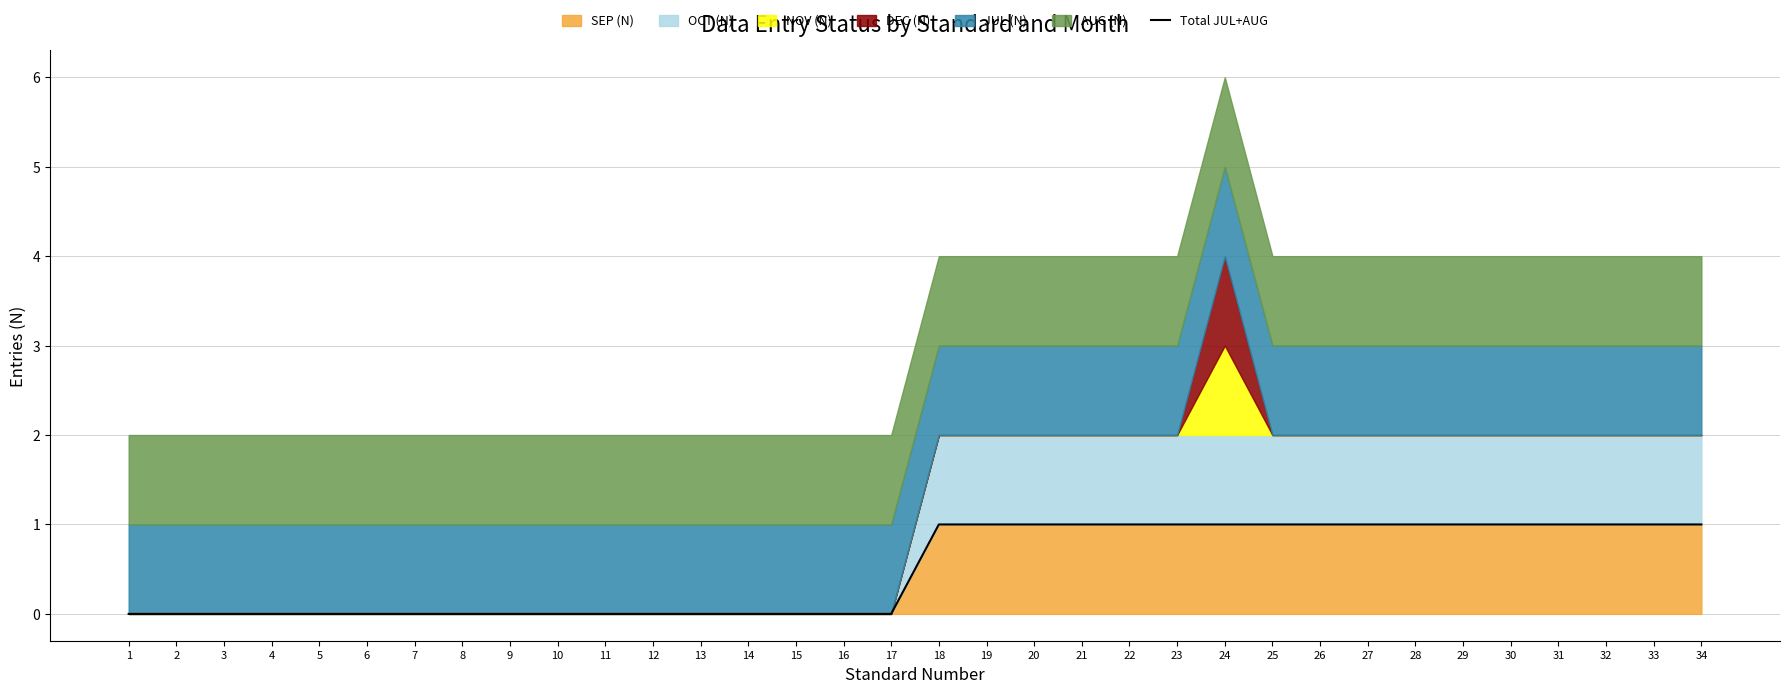

Reading left to right, extract all data points from this chart.

1=0	2=0	3=0	4=0	5=0	6=0	7=0	8=0	9=0	10=0	11=0	12=0	13=0	14=0	15=0	16=0	17=0	18=1	19=1	20=1	21=1	22=1	23=1	24=1	25=1	26=1	27=1	28=1	29=1	30=1	31=1	32=1	33=1	34=1